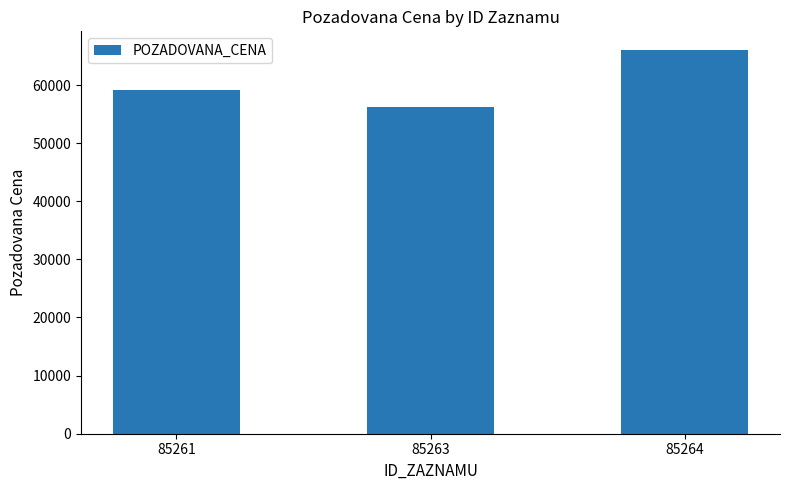

Reading left to right, list all the values displayed in this chart.

85261=59170	85263=56180	85264=65940